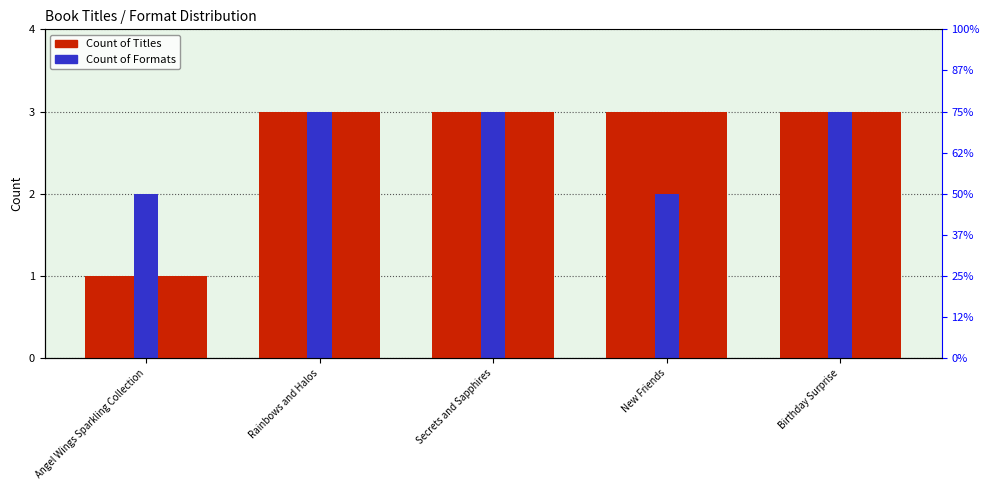

Read the Count of Titles value at Rainbows and Halos.

3